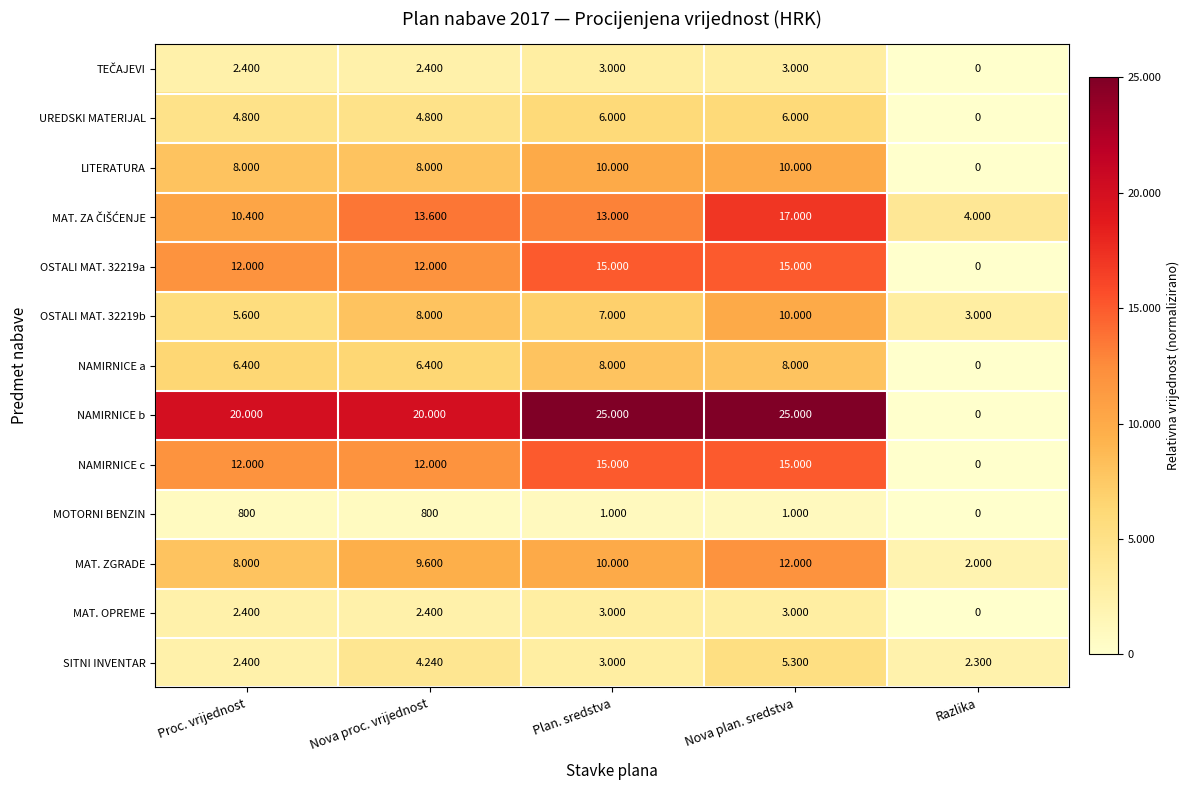

How many values in the OSTALI MAT. 32219b series are below 7?

2